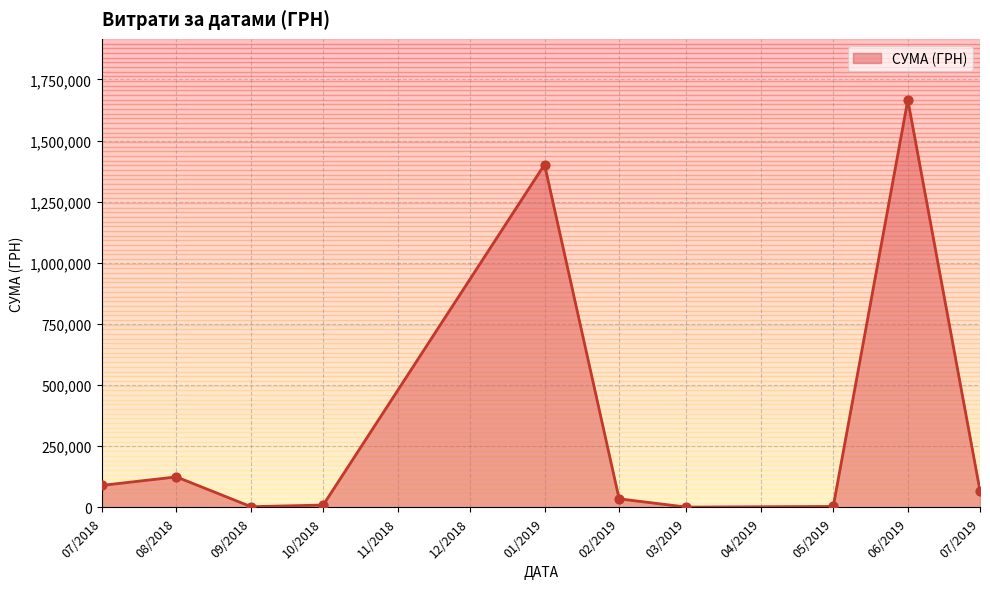

Which has a higher value, 07/2019 or 01/2019?

01/2019